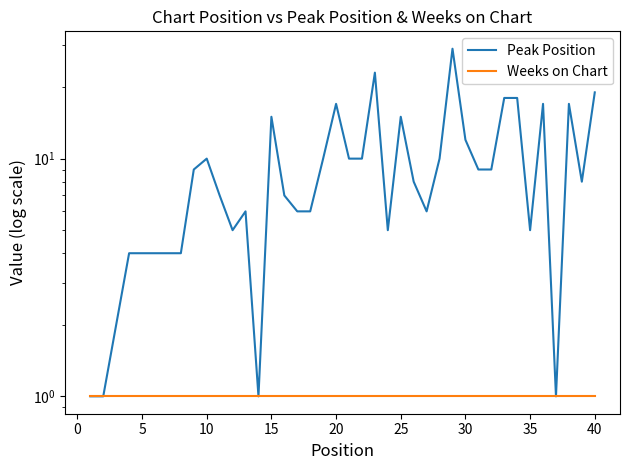

How many data points in Peak Position are less than 8?

19